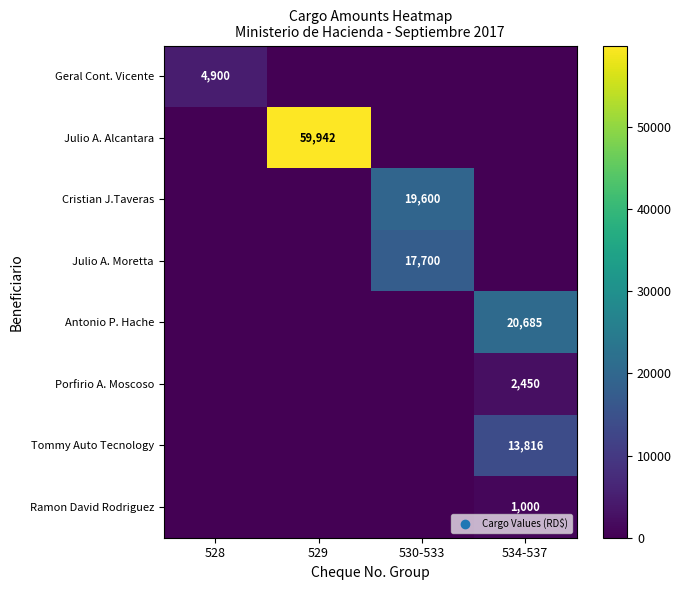

The value of Julio A. Alcantara at 529 is 59942. True or false?

True